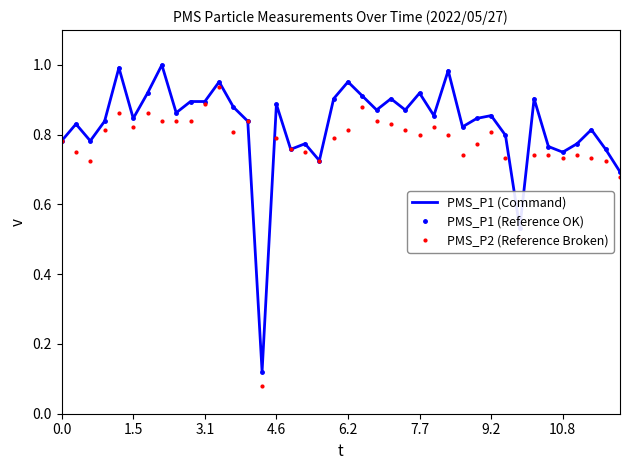

List the series in order of their peak value, highest first.

PMS_P1 (Command), PMS_P1 (Reference OK), PMS_P2 (Reference Broken)